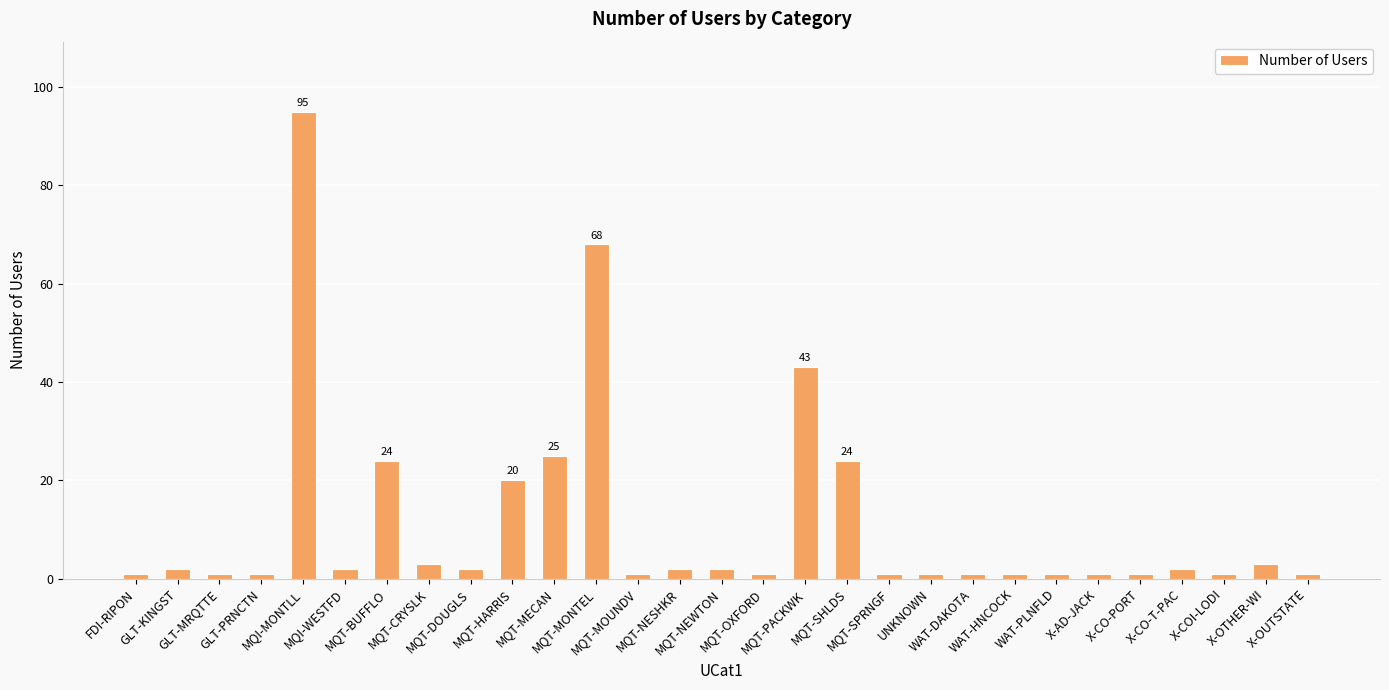

Which category has the highest value across all series?

MQI-MONTLL